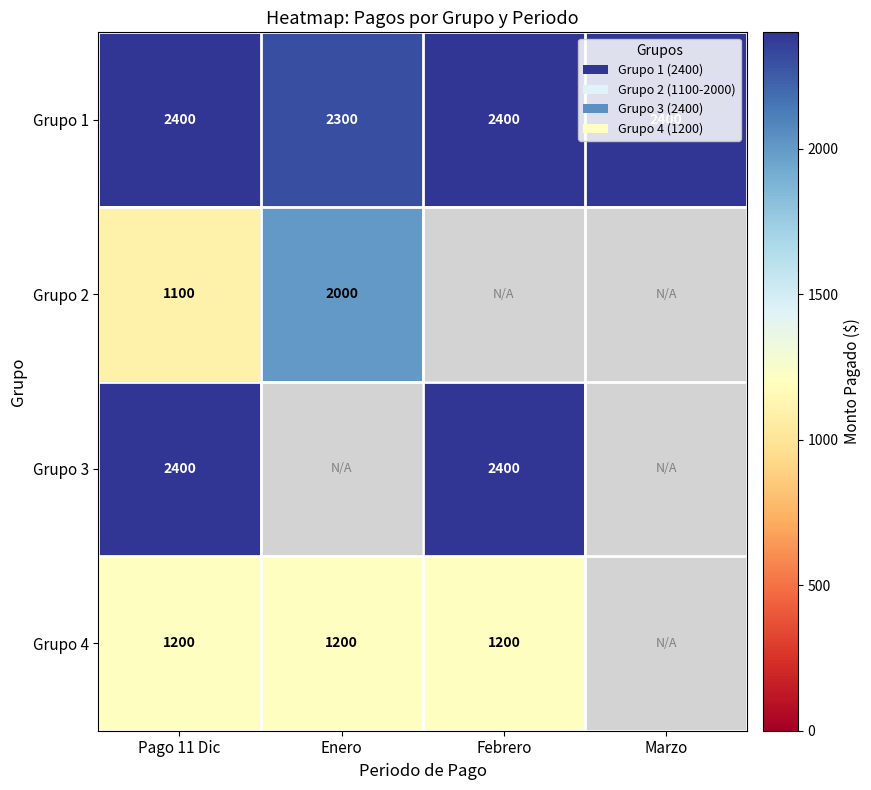

Is it true that Grupo 2 equals 1524 at Pago 11 Dic?

False